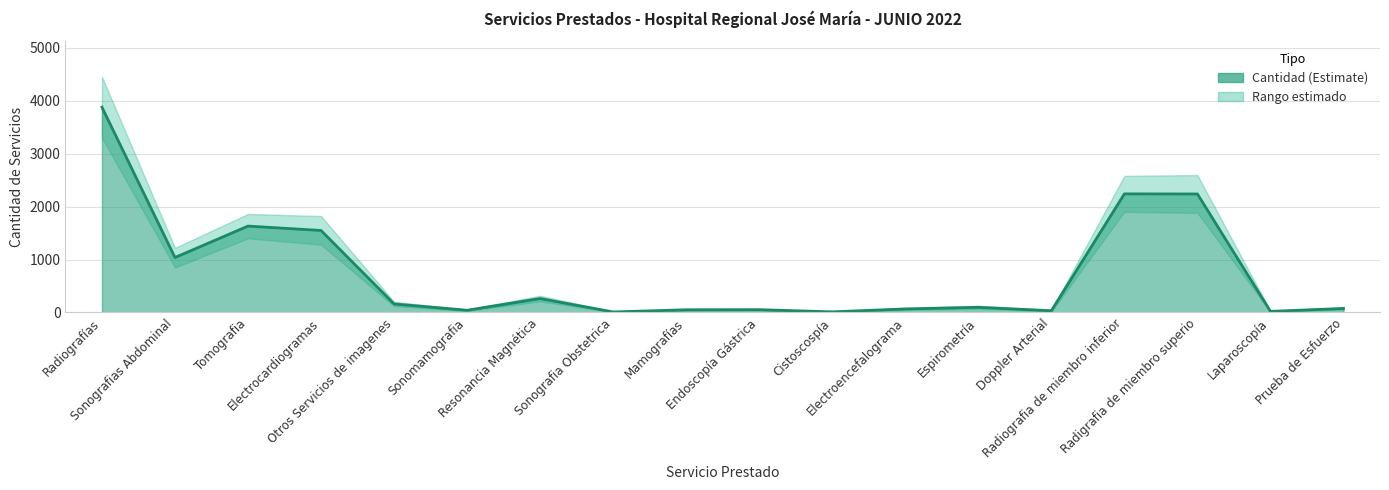

Does the chart have visible grid lines?

Yes